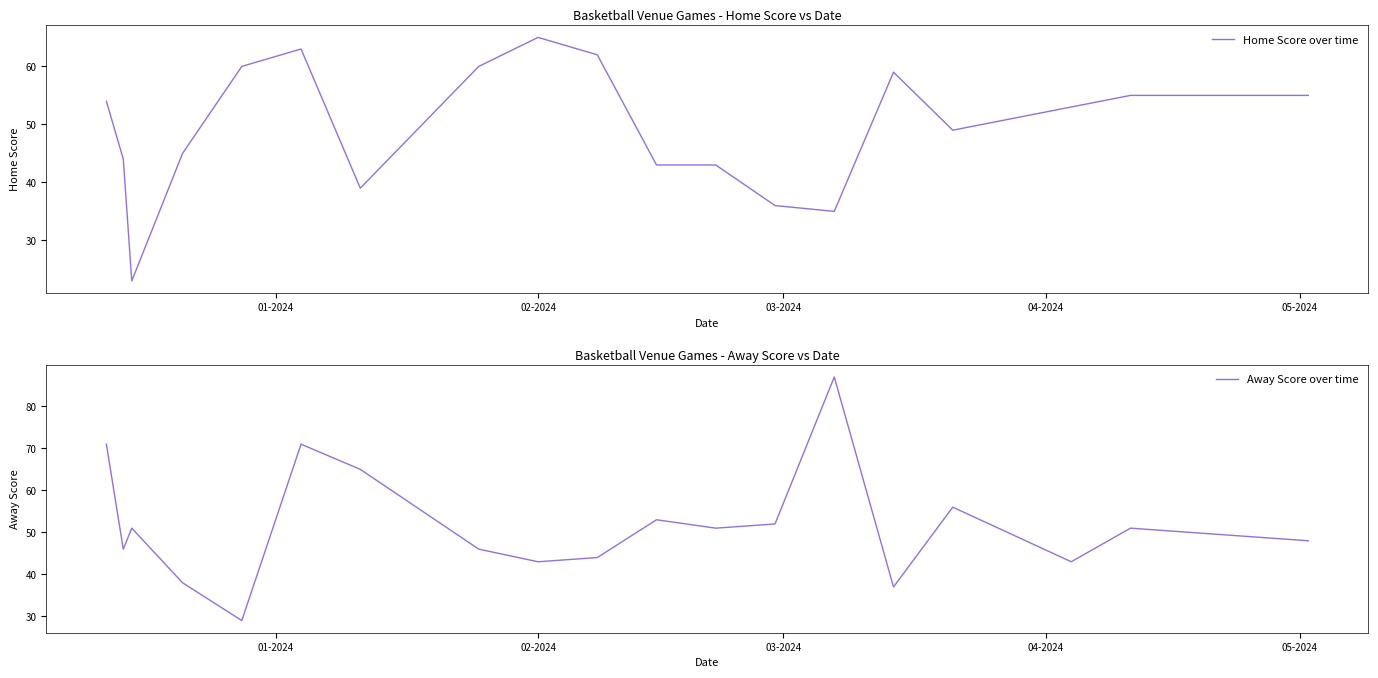

What is the value of the Away Score over time point at the 7th from the left?

65